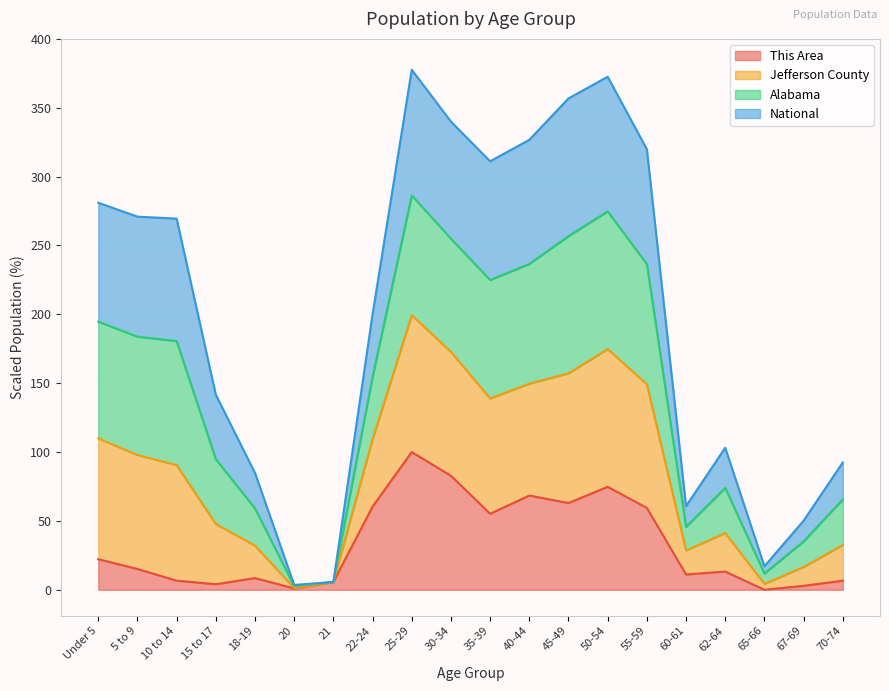

Which series has the largest range (max minus min)?

Jefferson County